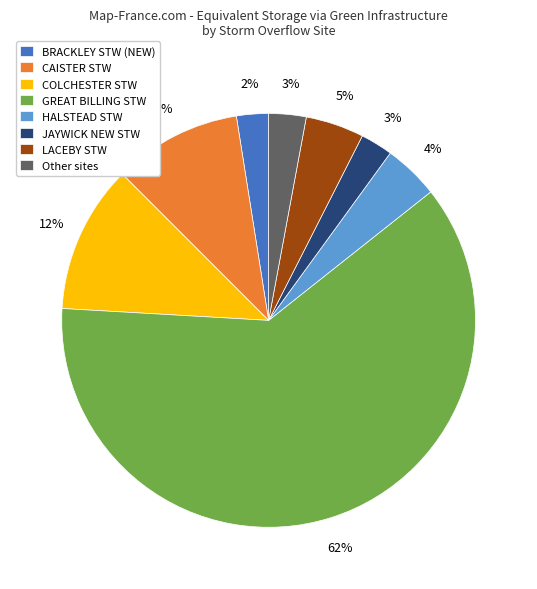

How many segments does this pie chart have?

8